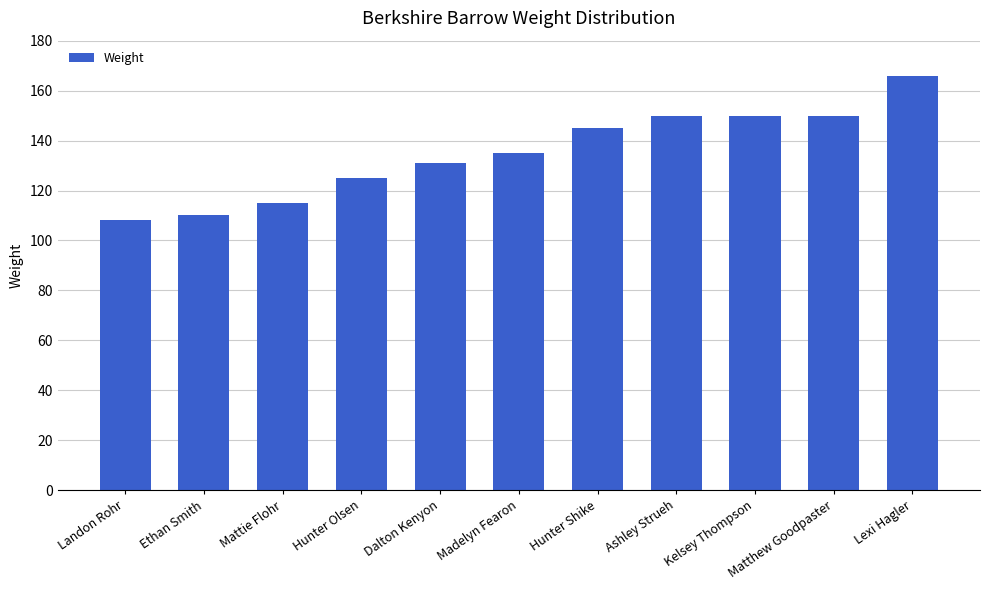

Where is the data nearest to the value 137?

Madelyn Fearon